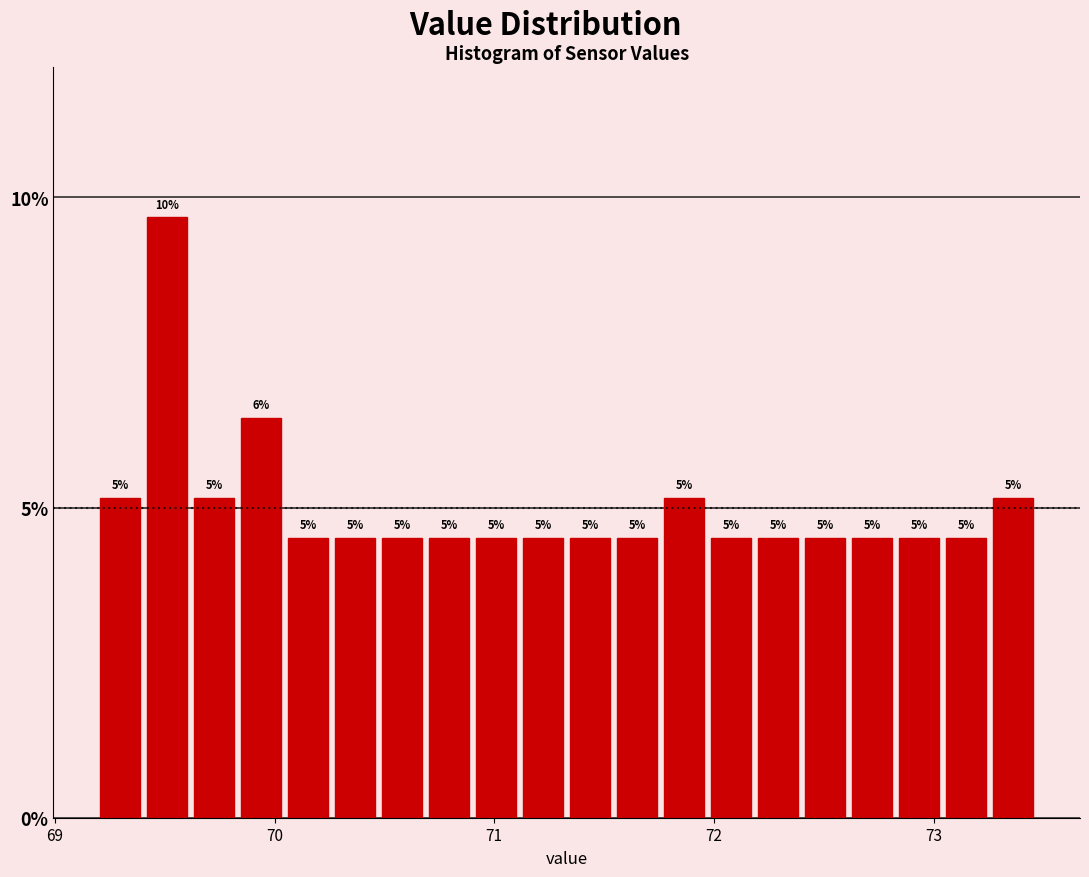

Around what value on the x-axis is the tallest bar? Give the approximate position of its centre, as read against the axis.

69.5